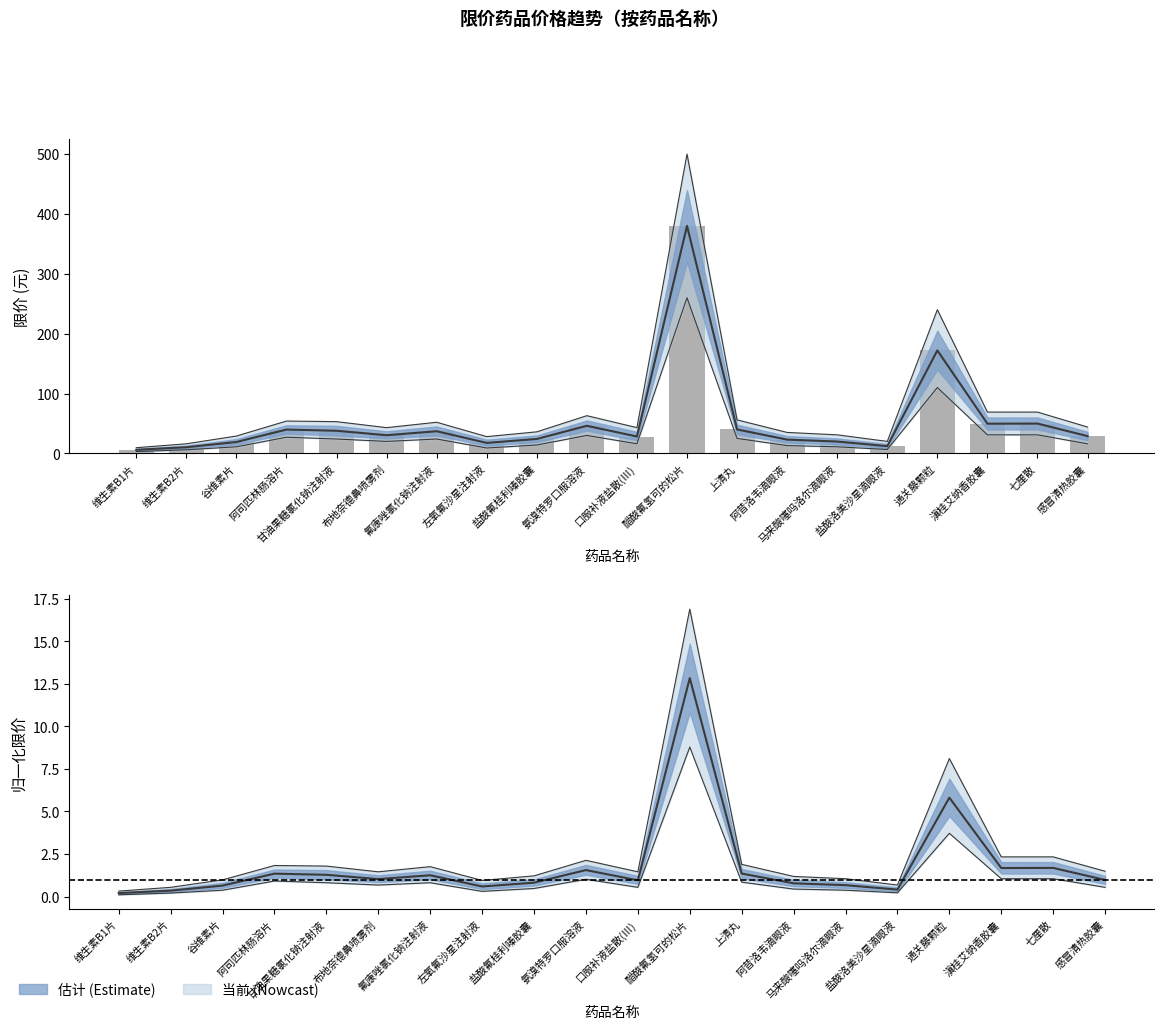

List the labels in order of value, largest first.

醋酸氟氢可的松片, 通关藤颗粒, 七厘散, 滇桂艾纳香胶囊, 氨溴特罗口服溶液, 上清丸, 阿司匹林肠溶片, 甘油果糖氯化钠注射液, 氟康唑氯化钠注射液, 布地奈德鼻喷雾剂, 感冒清热胶囊, 口服补液盐散(Ⅲ), 盐酸氟桂利嗪胶囊, 阿昔洛韦滴眼液, 马来酸噻吗洛尔滴眼液, 谷维素片, 左氧氟沙星注射液, 盐酸洛美沙星滴眼液, 维生素B2片, 维生素B1片